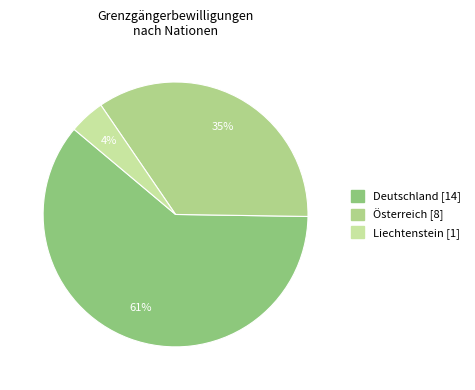

Count the number of slices in the pie.

3